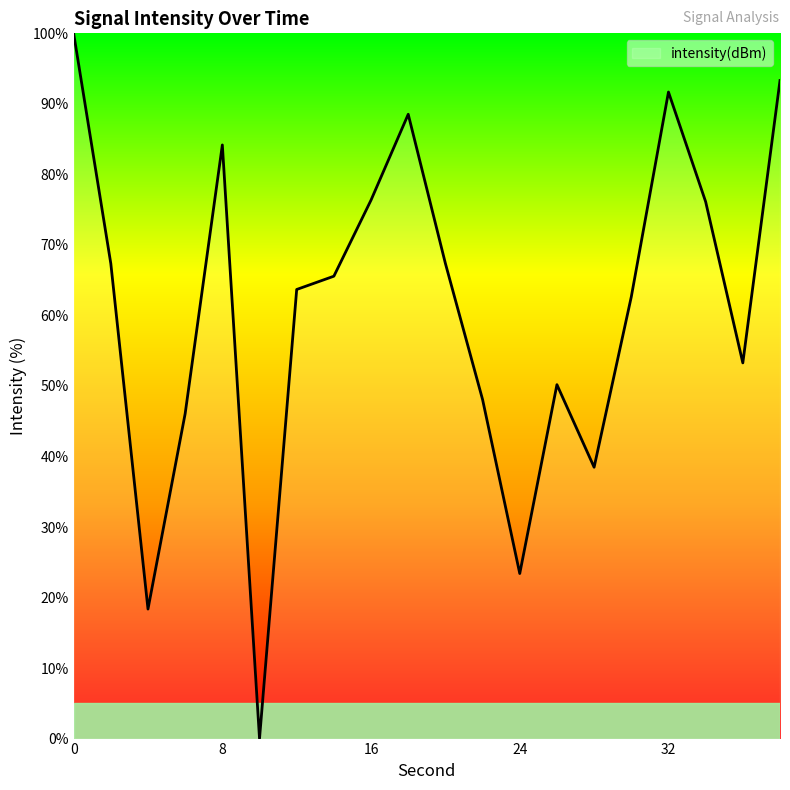

What is the maximum value shown in the chart?

100.0